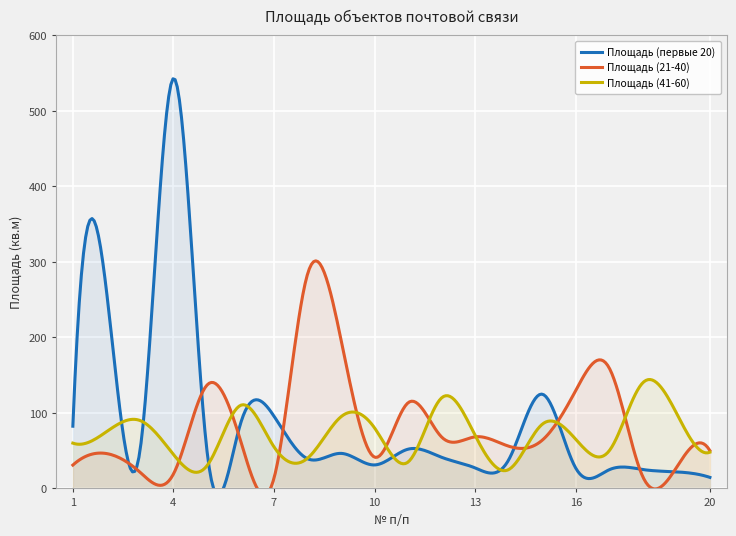

What is the maximum value for Площадь (41-60)?

144.2